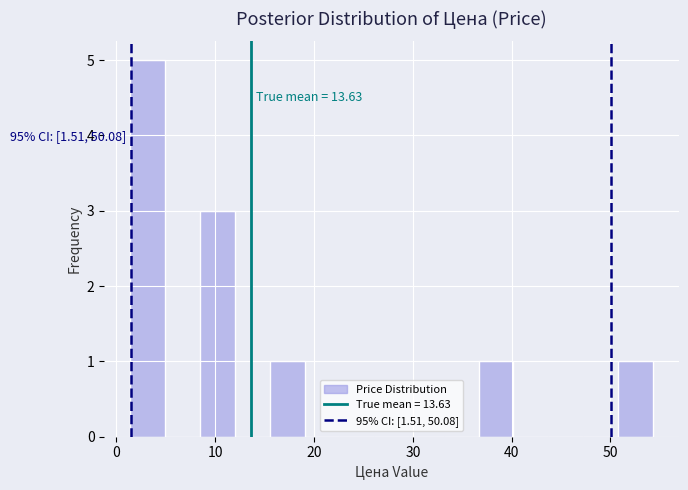

Read against the x-axis, roughly where is the centre of the tallest bar?

3